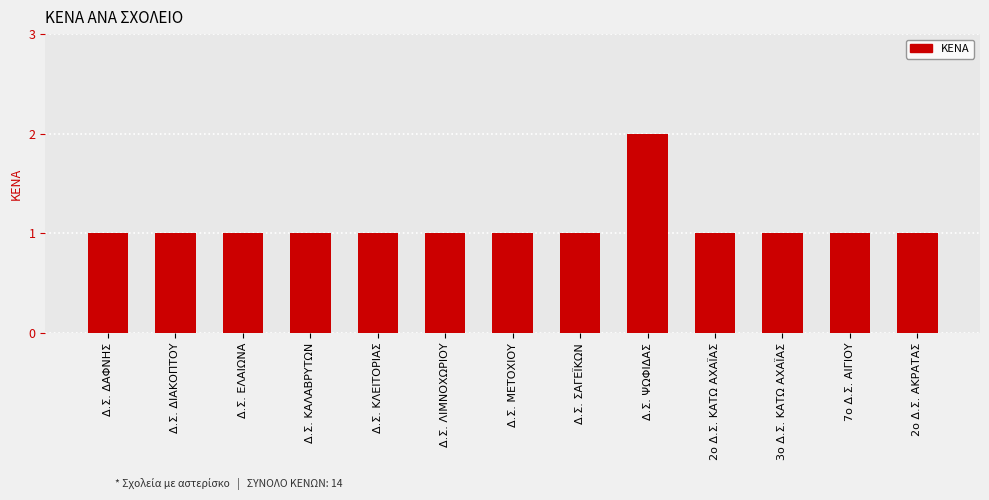

How many values are between 1 and 2?

13